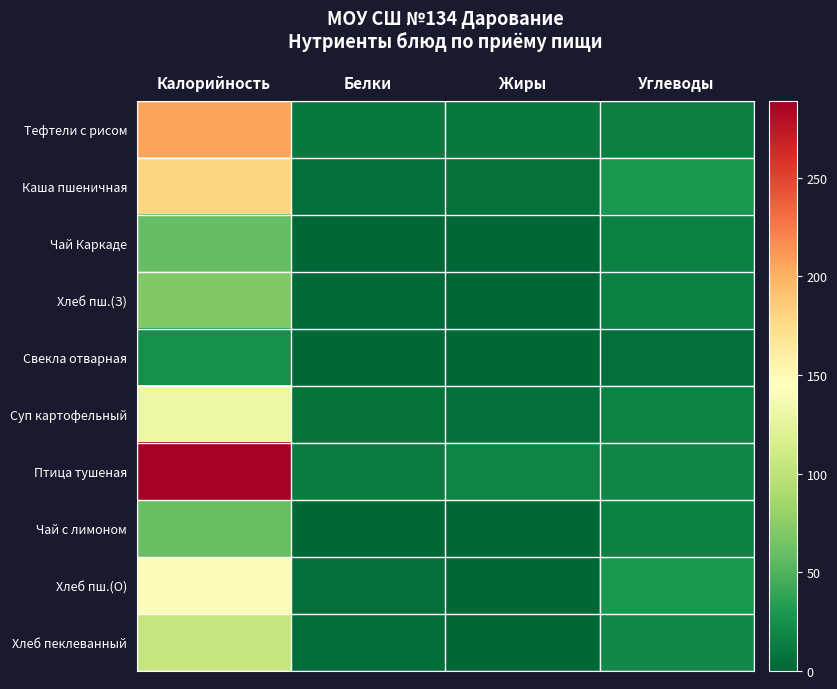

At which category is the sum across all series the highest?

Калорийность